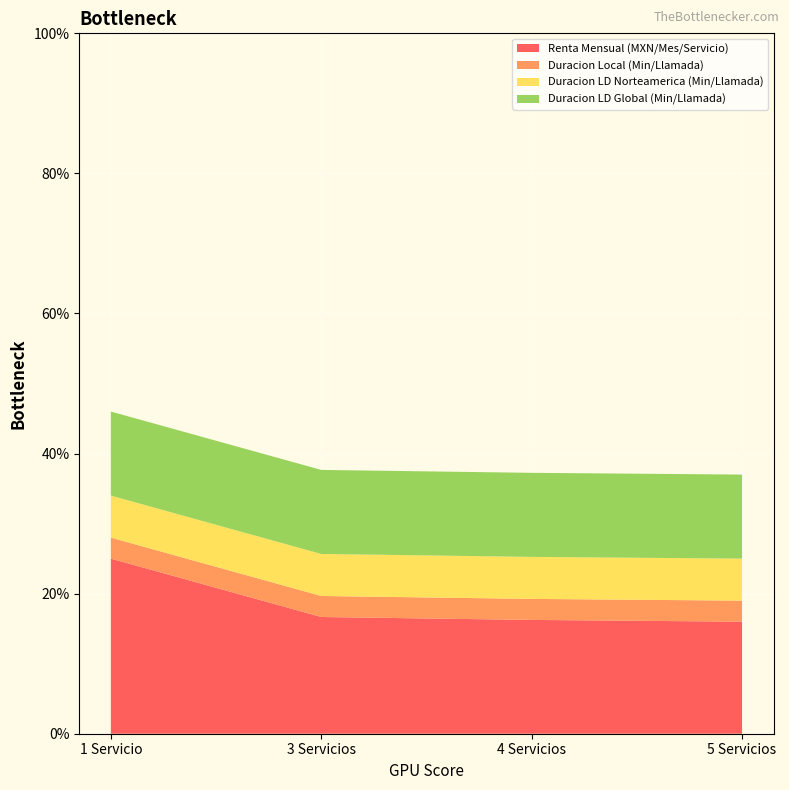

Reading left to right, transcribe all the data shown in this chart.

Renta Mensual (MXN/Mes/Servicio): 25.0	16.7	16.2	16.0
Duracion Local (Min/Llamada): 3.0	3.0	3.0	3.0
Duracion LD Norteamerica (Min/Llamada): 6.0	6.0	6.0	6.0
Duracion LD Global (Min/Llamada): 12.0	12.0	12.0	12.0